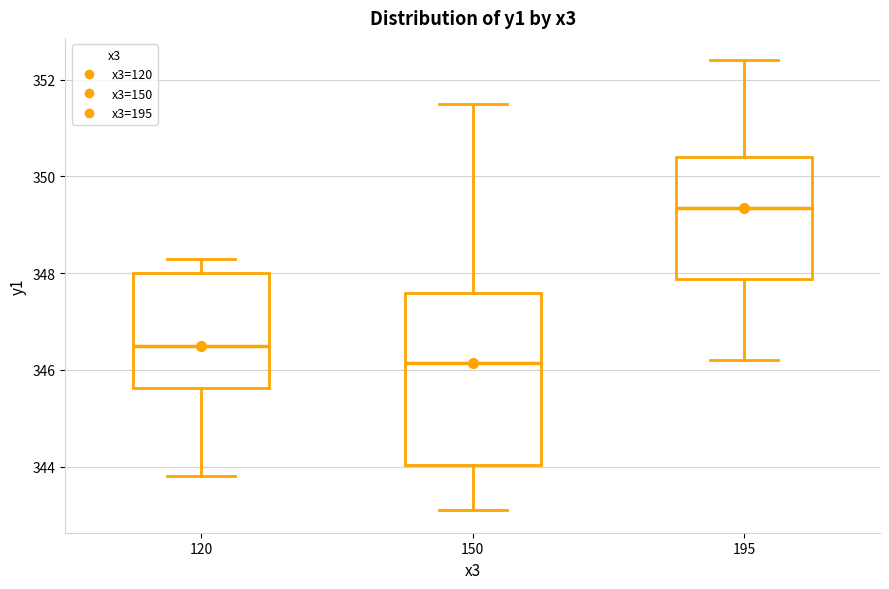

Which box's median line is the highest?

195